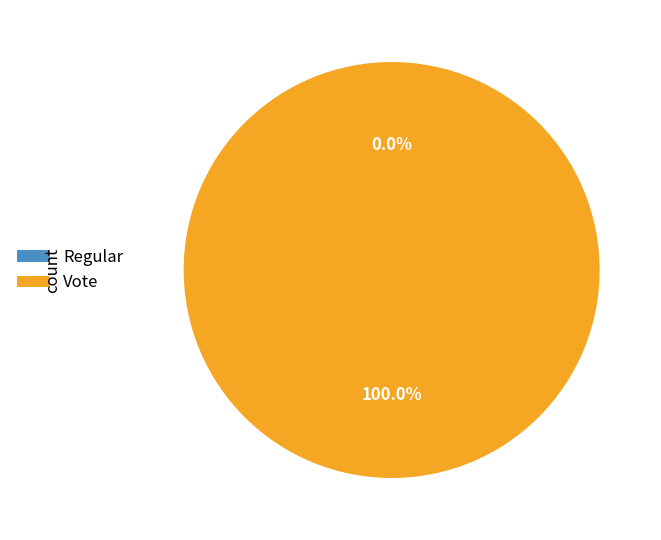

Is there a majority slice in this chart?

Yes